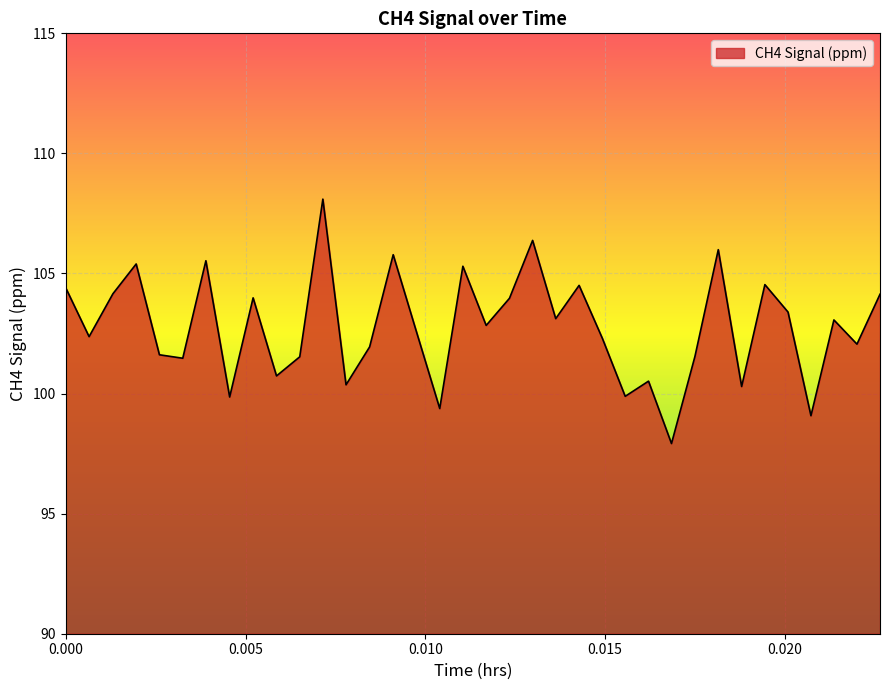

What is the minimum value shown in the chart?

97.9